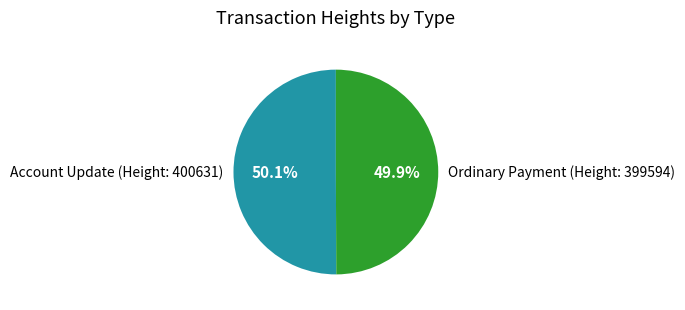

Do Ordinary Payment (Height: 399594) and Account Update (Height: 400631) together represent more than half of the pie?

Yes